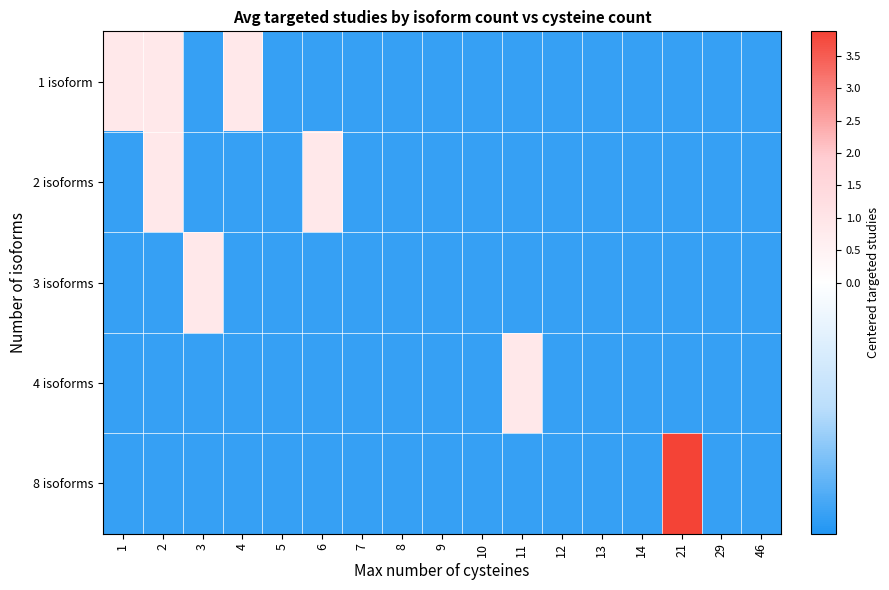

Reading left to right, list all the values displayed in this chart.

1 isoform: 1=0.9	2=0.9	3=-0.1	4=0.9	5=-0.1	6=-0.1	7=-0.1	8=-0.1	9=-0.1	10=-0.1	11=-0.1	12=-0.1	13=-0.1	14=-0.1	21=-0.1	29=-0.1	46=-0.1
2 isoforms: 1=-0.1	2=0.9	3=-0.1	4=-0.1	5=-0.1	6=0.9	7=-0.1	8=-0.1	9=-0.1	10=-0.1	11=-0.1	12=-0.1	13=-0.1	14=-0.1	21=-0.1	29=-0.1	46=-0.1
3 isoforms: 1=-0.1	2=-0.1	3=0.9	4=-0.1	5=-0.1	6=-0.1	7=-0.1	8=-0.1	9=-0.1	10=-0.1	11=-0.1	12=-0.1	13=-0.1	14=-0.1	21=-0.1	29=-0.1	46=-0.1
4 isoforms: 1=-0.1	2=-0.1	3=-0.1	4=-0.1	5=-0.1	6=-0.1	7=-0.1	8=-0.1	9=-0.1	10=-0.1	11=0.9	12=-0.1	13=-0.1	14=-0.1	21=-0.1	29=-0.1	46=-0.1
8 isoforms: 1=-0.1	2=-0.1	3=-0.1	4=-0.1	5=-0.1	6=-0.1	7=-0.1	8=-0.1	9=-0.1	10=-0.1	11=-0.1	12=-0.1	13=-0.1	14=-0.1	21=3.9	29=-0.1	46=-0.1